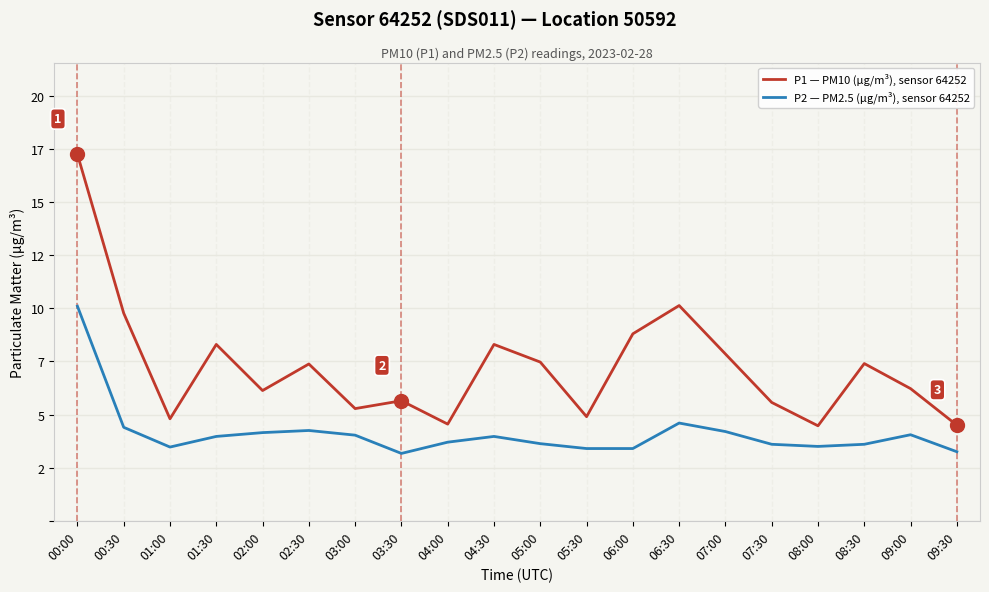

Reading left to right, extract all data points from this chart.

P1 — PM10 (µg/m³), sensor 64252: 17.2	9.8	4.8	8.3	6.1	7.4	5.3	5.7	4.5	8.3	7.5	4.9	8.8	10.1	7.8	5.6	4.5	7.4	6.2	4.5
P2 — PM2.5 (µg/m³), sensor 64252: 10.1	4.4	3.5	4.0	4.2	4.2	4.0	3.2	3.7	4.0	3.6	3.4	3.4	4.6	4.2	3.6	3.5	3.6	4.0	3.2